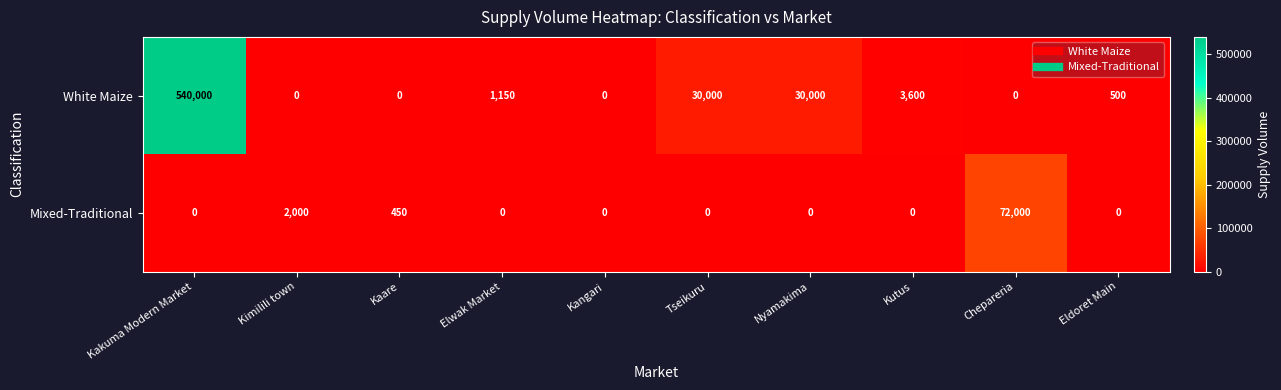

What is the difference between the White Maize values at Kakuma Modern Market and Eldoret Main?

539500